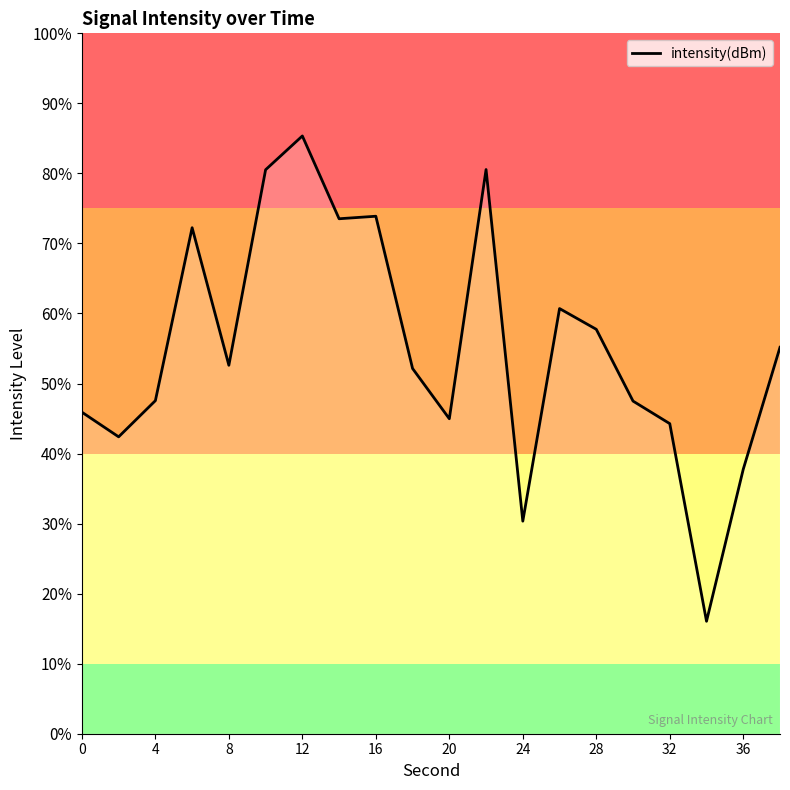

What is the maximum value shown in the chart?

85.3